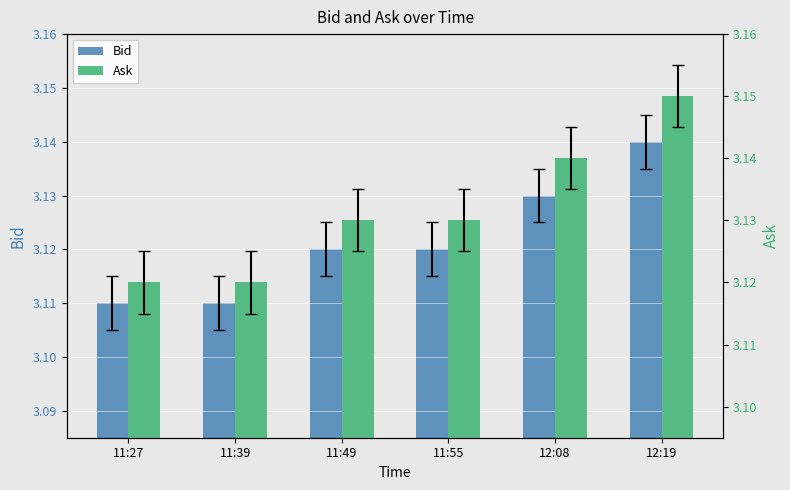

List the labels in order of Ask value, smallest first.

11:27, 11:39, 11:49, 11:55, 12:08, 12:19